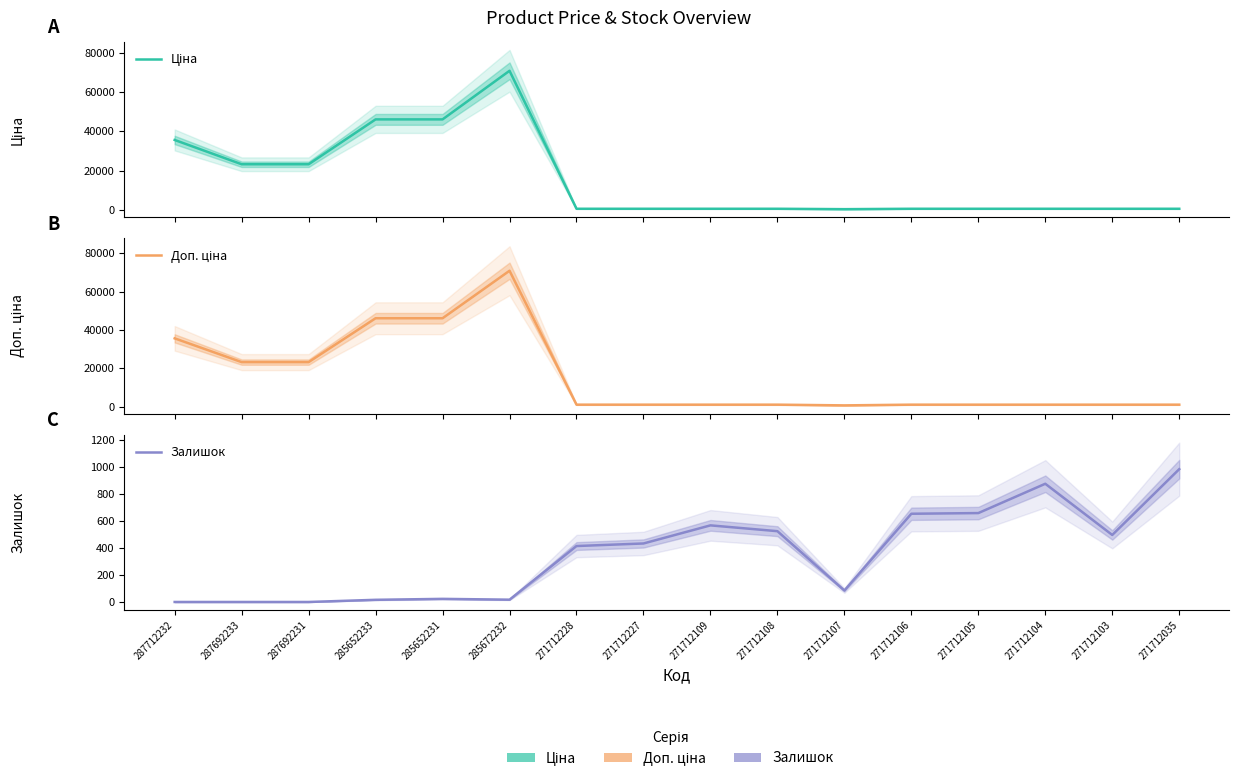

How many values in the Ціна series exceed 599?

15